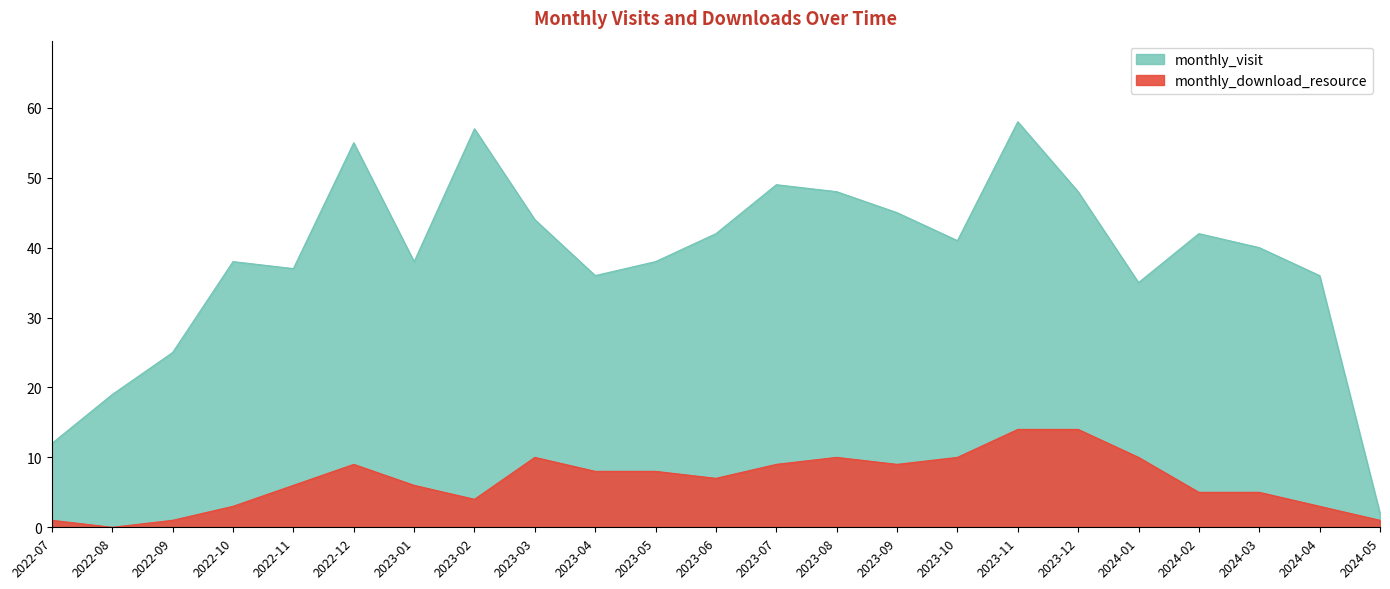

What is the sum of the monthly_download_resource values at 2024-02 and 2023-10?

15